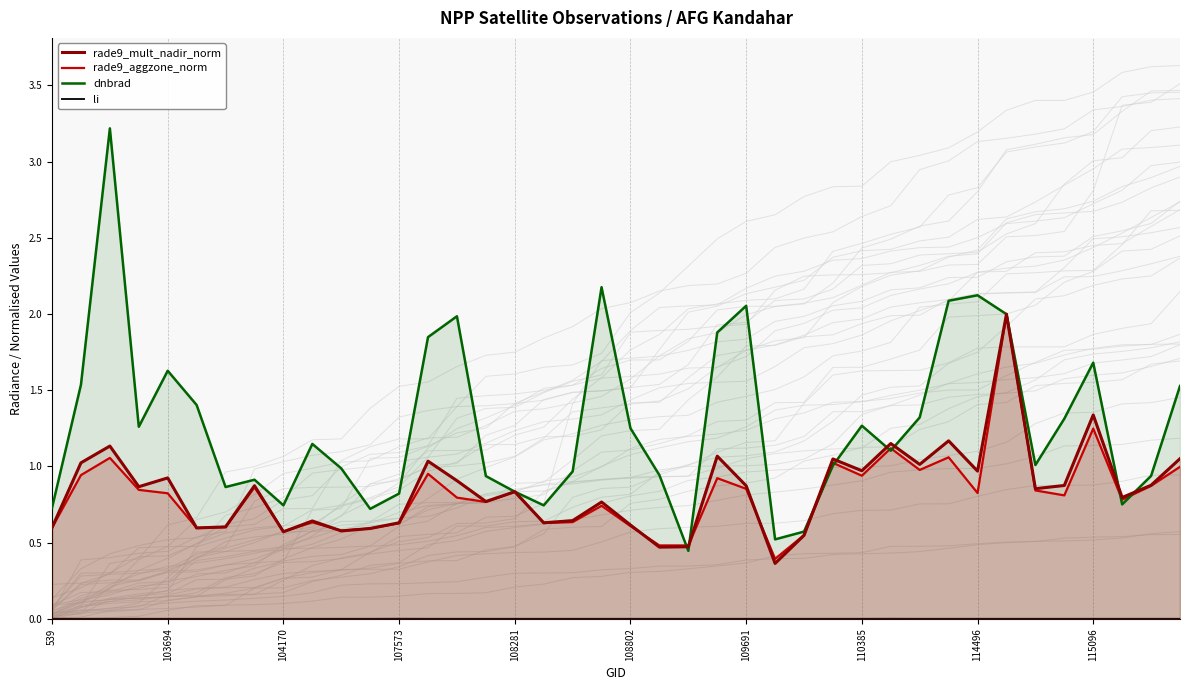

Is it true that rade9_mult_nadir_norm equals 0.6 at 17?

True